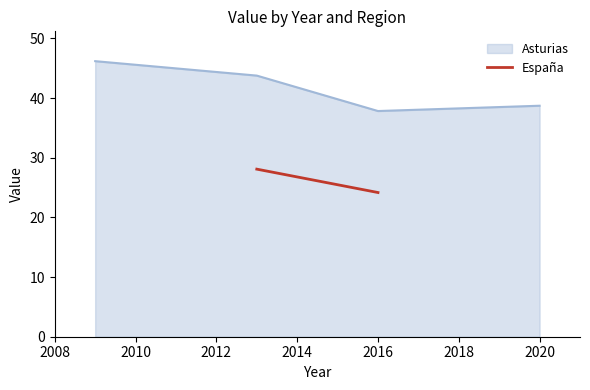

At which category does Asturias reach its first local valley?

2016